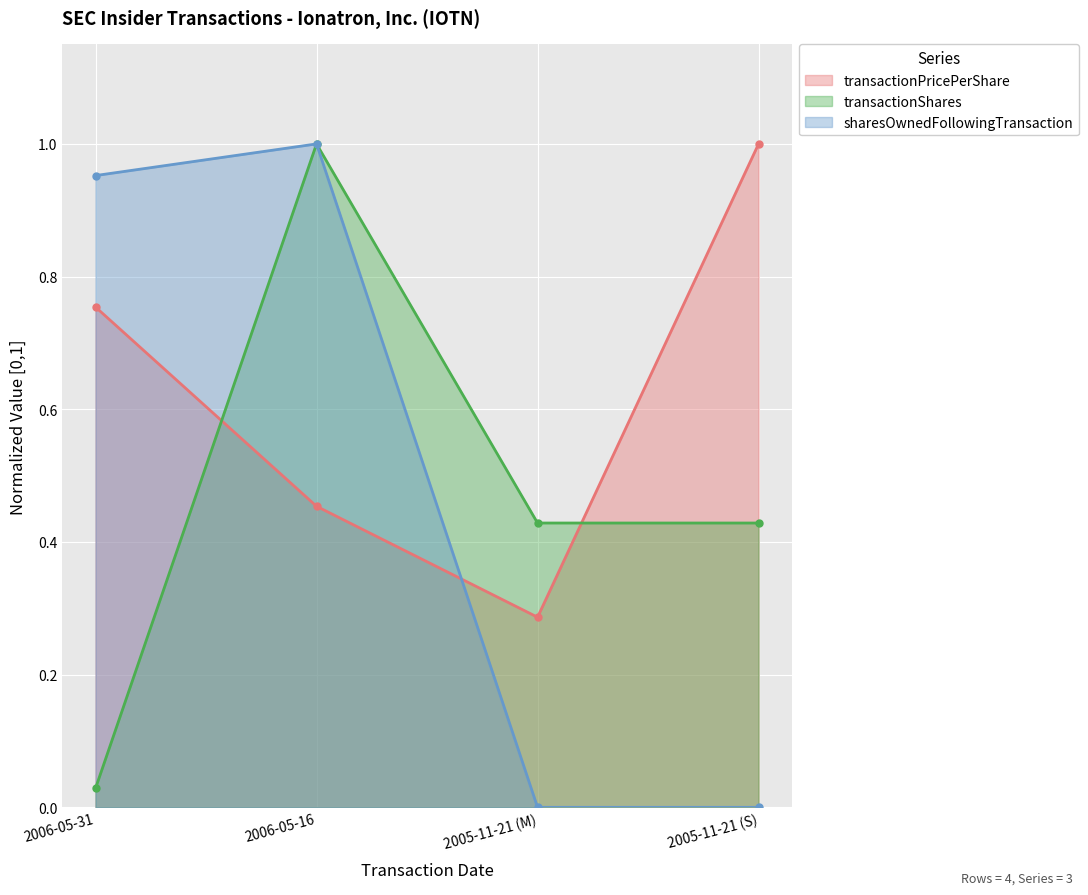

Reading left to right, transcribe all the data shown in this chart.

transactionPricePerShare: 0.8	0.5	0.3	1.0
transactionShares: 0.0	1.0	0.4	0.4
sharesOwnedFollowingTransaction: 1.0	1.0	0.0	0.0